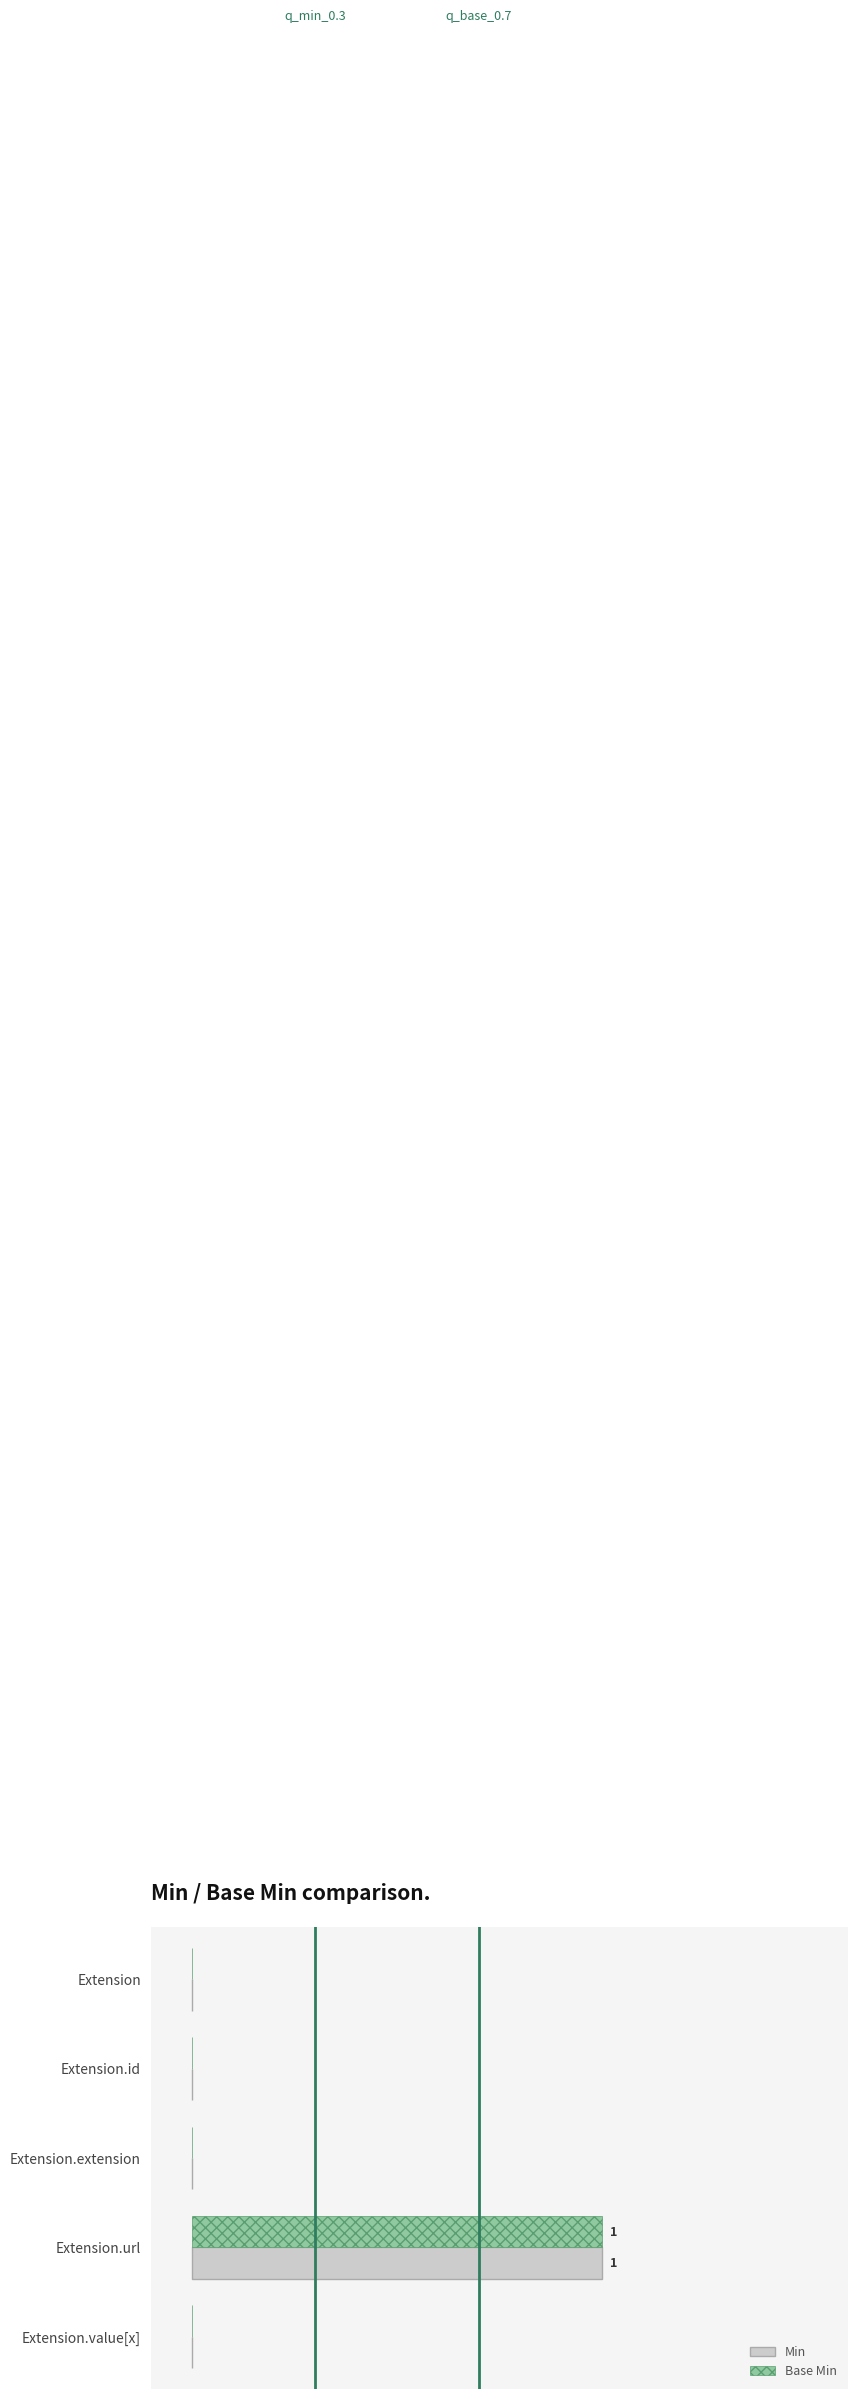

What are all the series names shown in the legend?

Min, Base Min